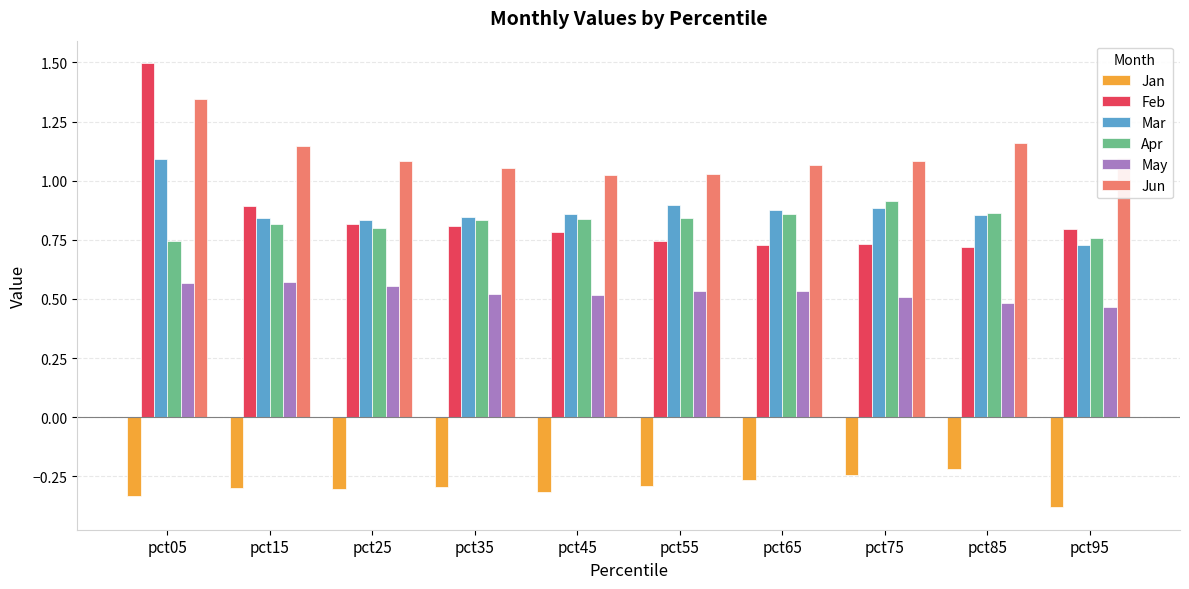

At which category is the sum across all series the highest?

pct05